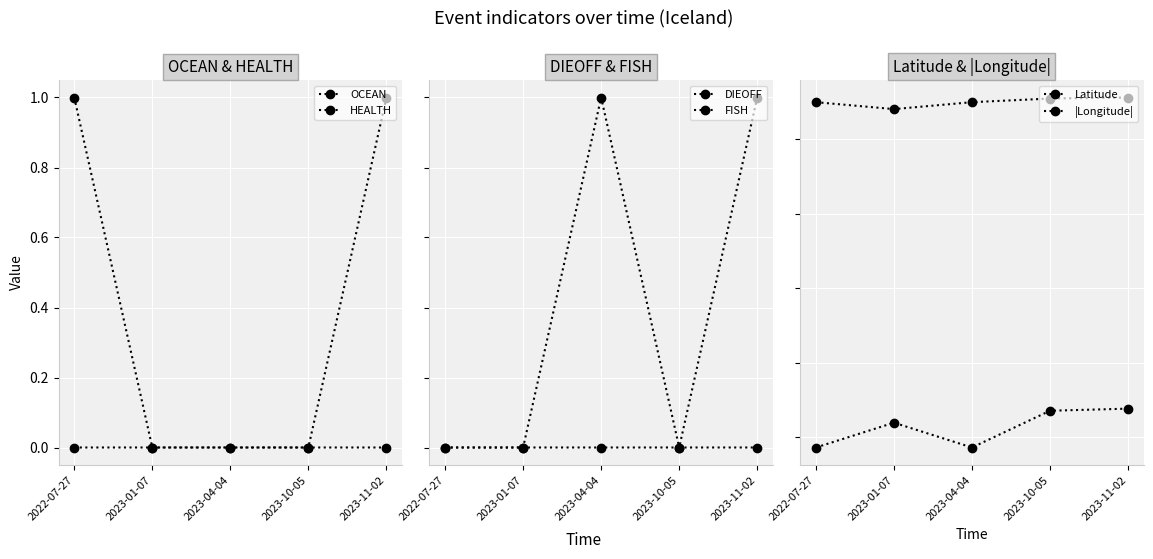

True or false: Latitude and DIEOFF intersect in this chart.

False